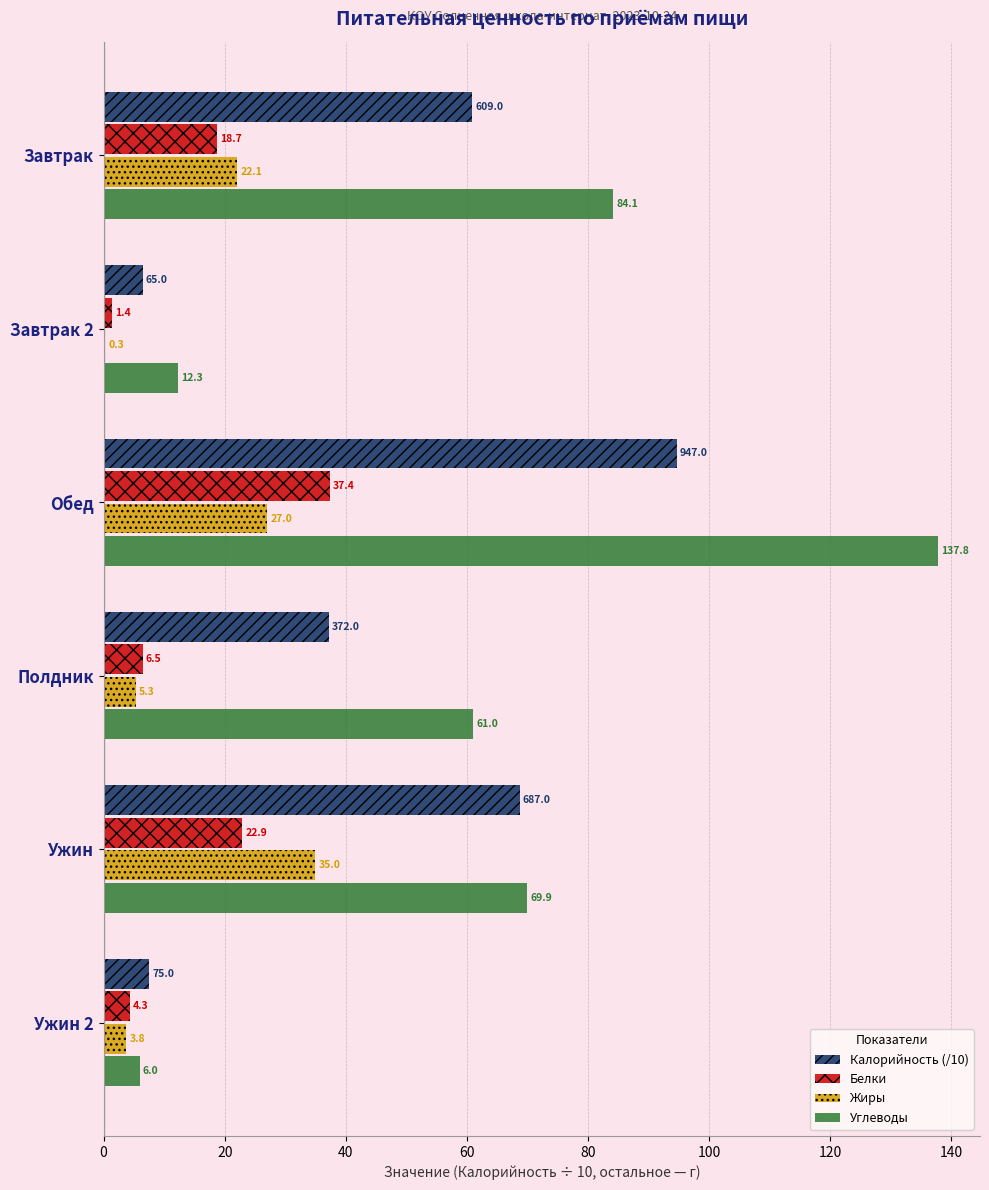

Which series has the widest spread of values?

Углеводы